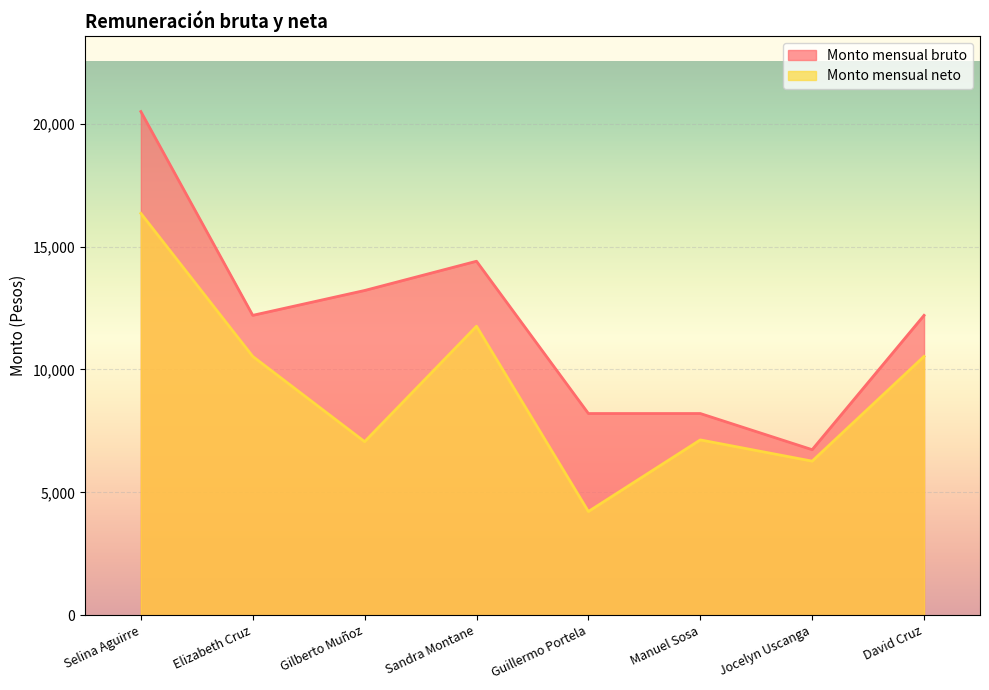

What is the label of the 4th point from the left?

Sandra Montane